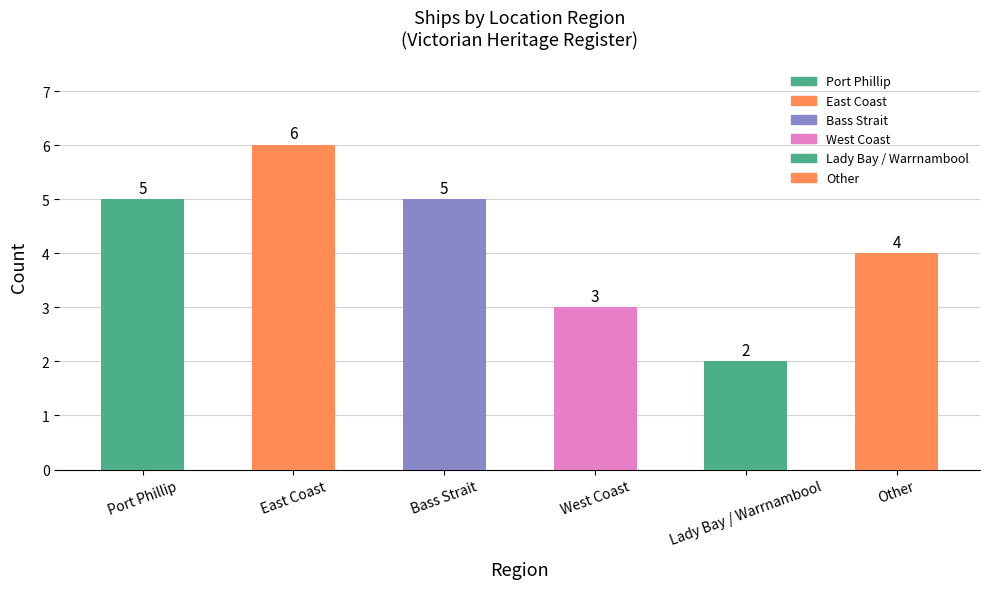

What is the smallest value displayed?

2